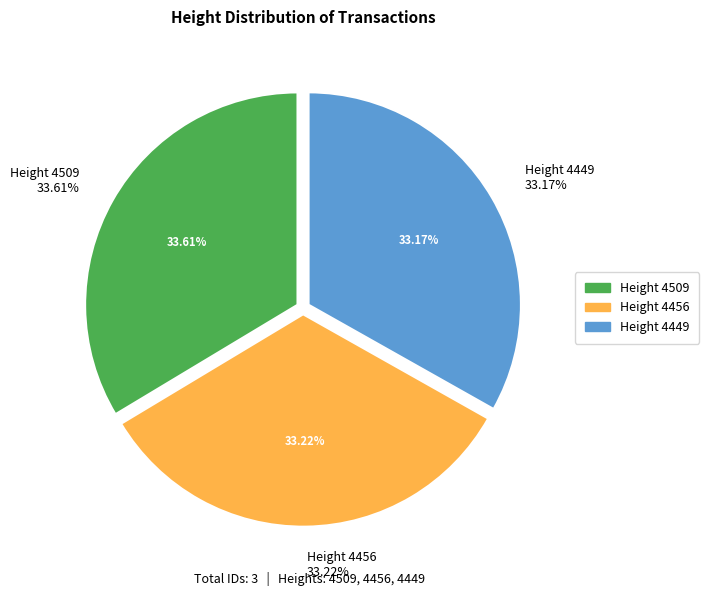

The 4509 slice represents 34% of the pie. True or false?

True